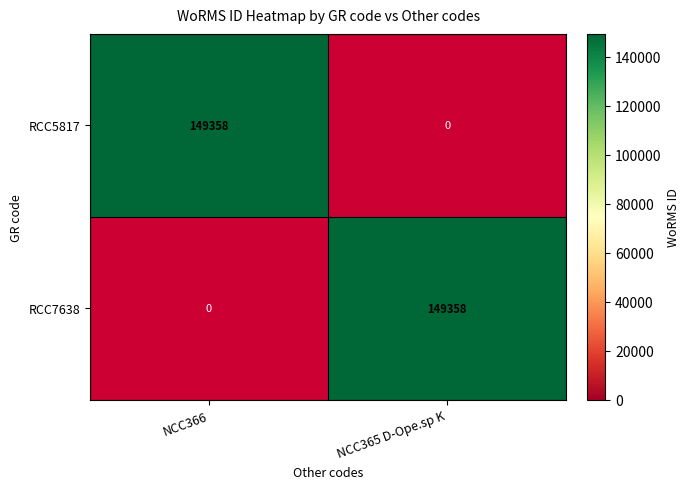

Rank the series at NCC365 D-Ope.sp K from highest to lowest value.

RCC7638, RCC5817